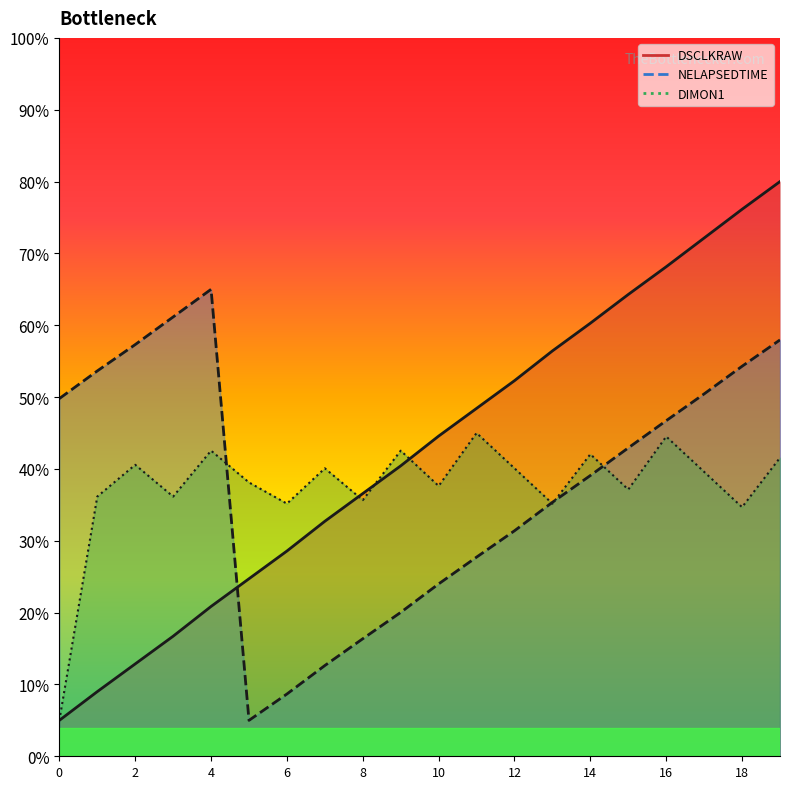

What are all the series names shown in the legend?

DSCLKRAW_line, NELAPSEDTIME_line, DIMON1_line